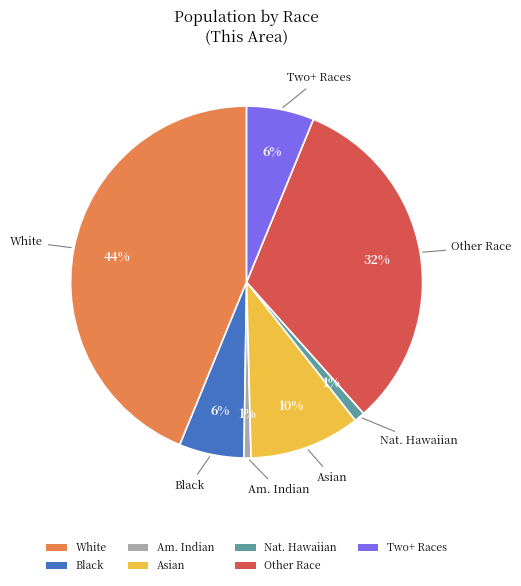

Between Two+ Races and Nat. Hawaiian, which is larger?

Two+ Races